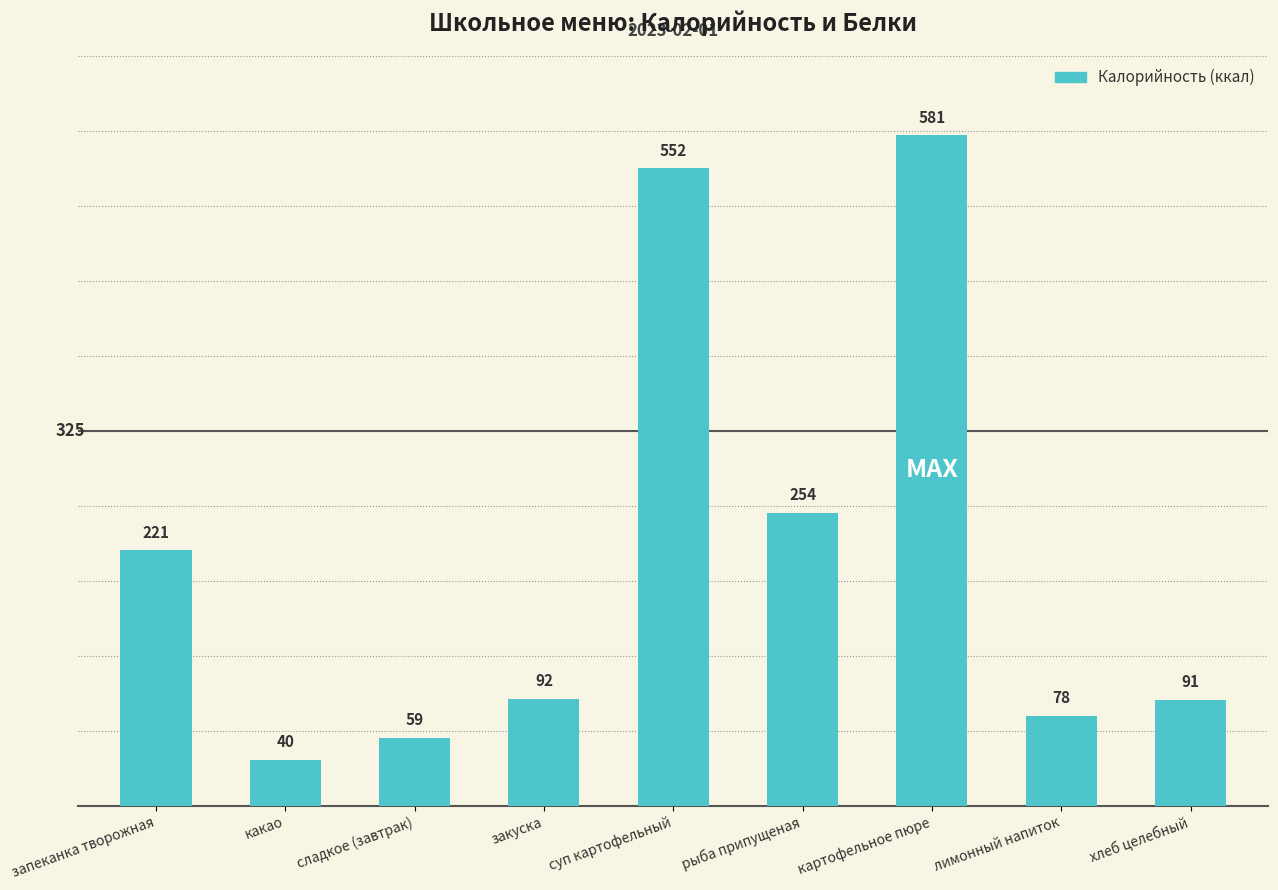

What is the maximum value shown in the chart?

581.0